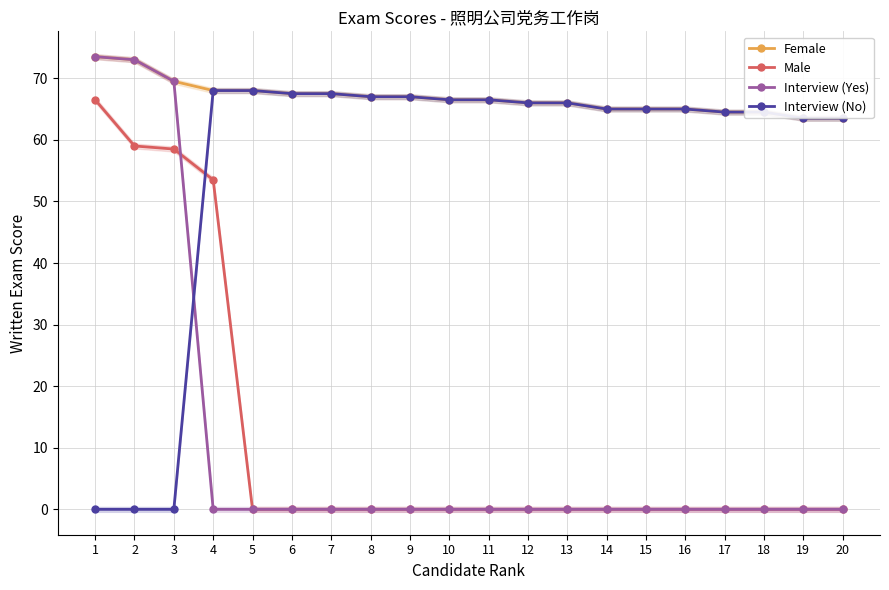

What is the difference between the Female values at 17 and 11?

2.0